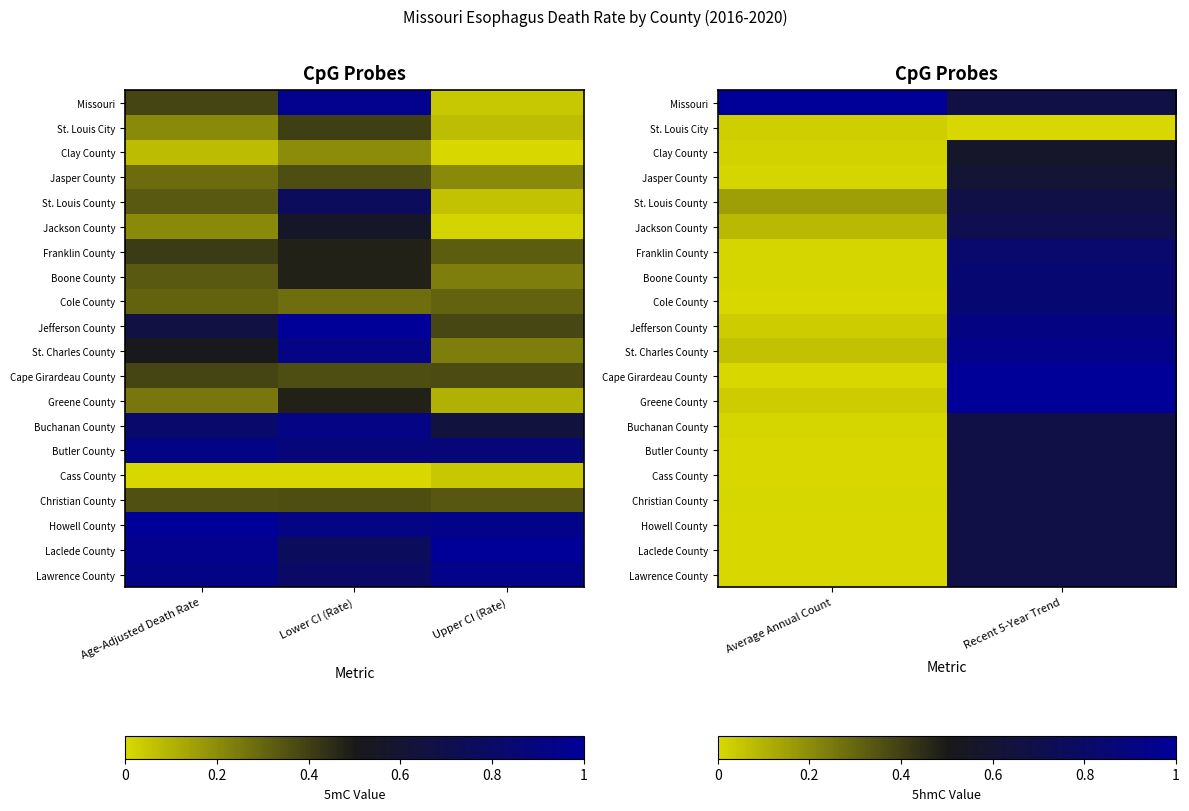

Rank the series by their maximum value, from highest to lowest.

Missouri, Cape Girardeau County, Greene County, St. Charles County, Jefferson County, Boone County, Cole County, Franklin County, Jackson County, St. Louis County, Buchanan County, Butler County, Cass County, Christian County, Howell County, Laclede County, Lawrence County, Jasper County, Clay County, St. Louis City